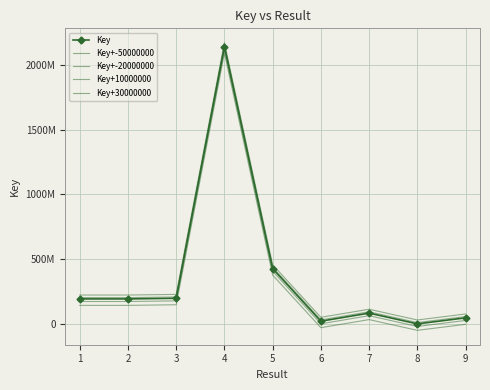

List the series in order of their peak value, lowest first.

Key+-50000000, Key+-20000000, Key, Key+10000000, Key+30000000